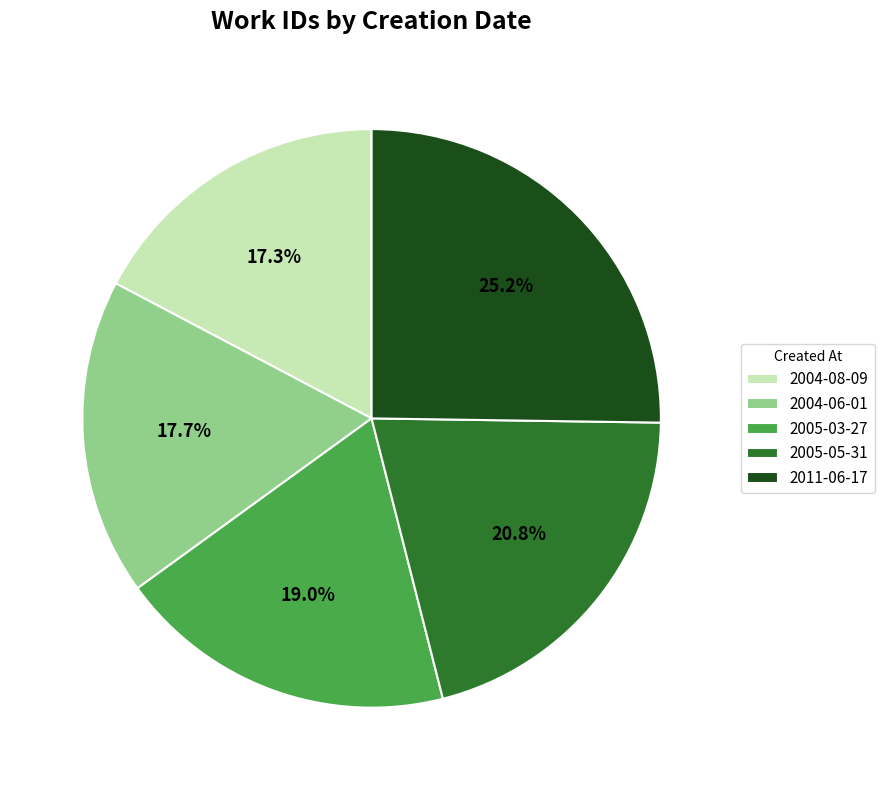

What is the ratio of the value at 2004-06-01 to the value at 2005-03-27?

0.9